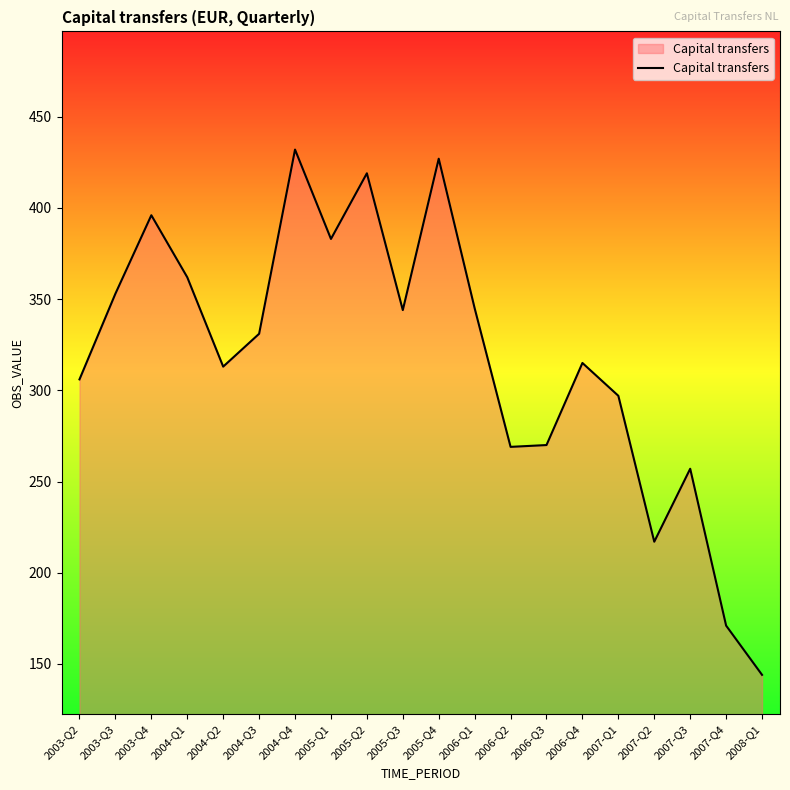

What is the difference between the maximum and minimum values?

288